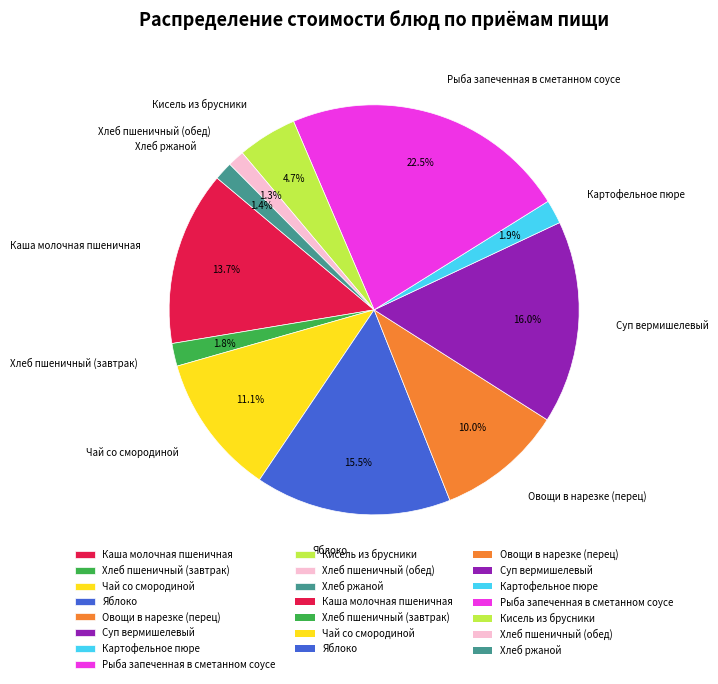

Which slice is the largest?

Рыба запеченная в сметанном соусе